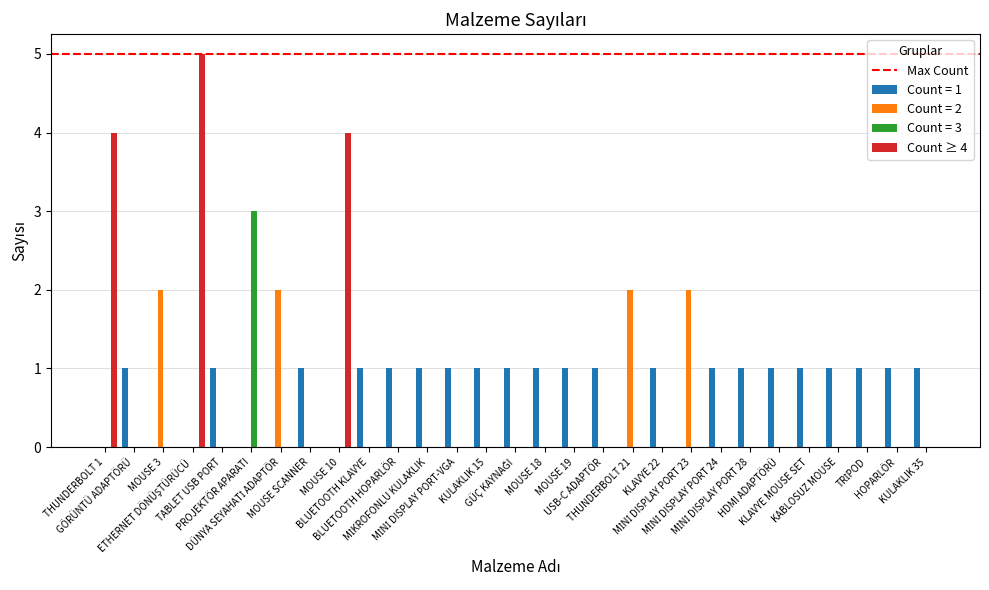

Which series has the largest total across all categories?

Count = 1